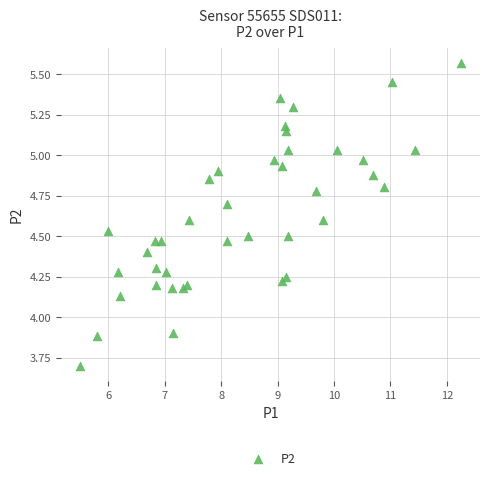

What is the range of X values (max minus min)?

6.8